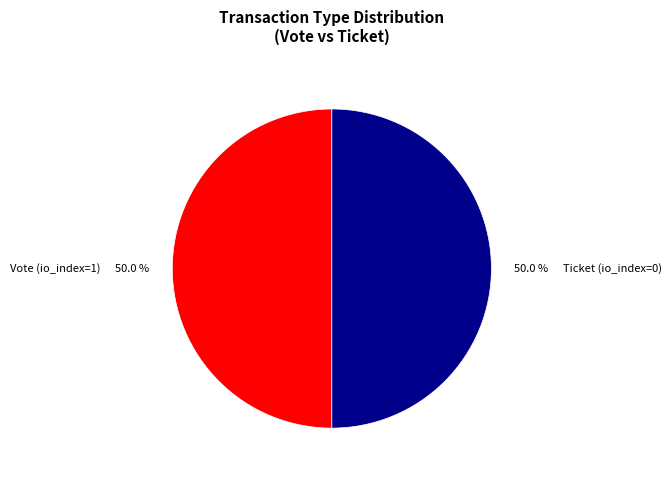

Combined, what portion of the pie is Vote (io_index=1) and Ticket (io_index=0)?

100.0%